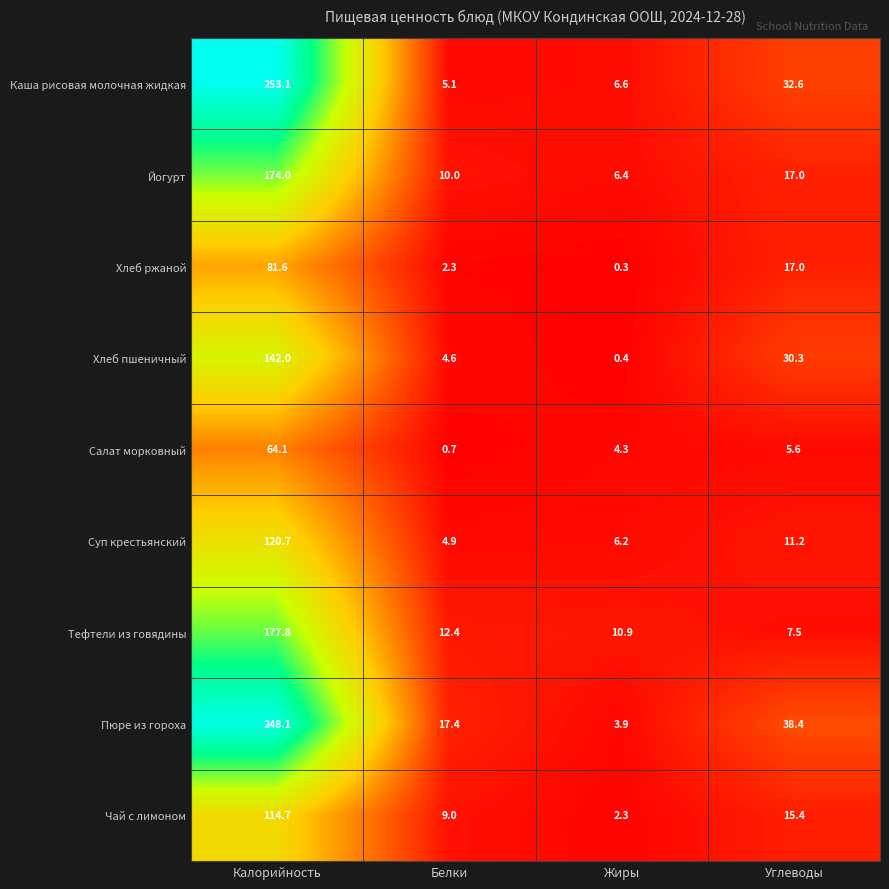

Which series changed the most between Калорийность and Белки?

Каша рисовая молочная жидкая